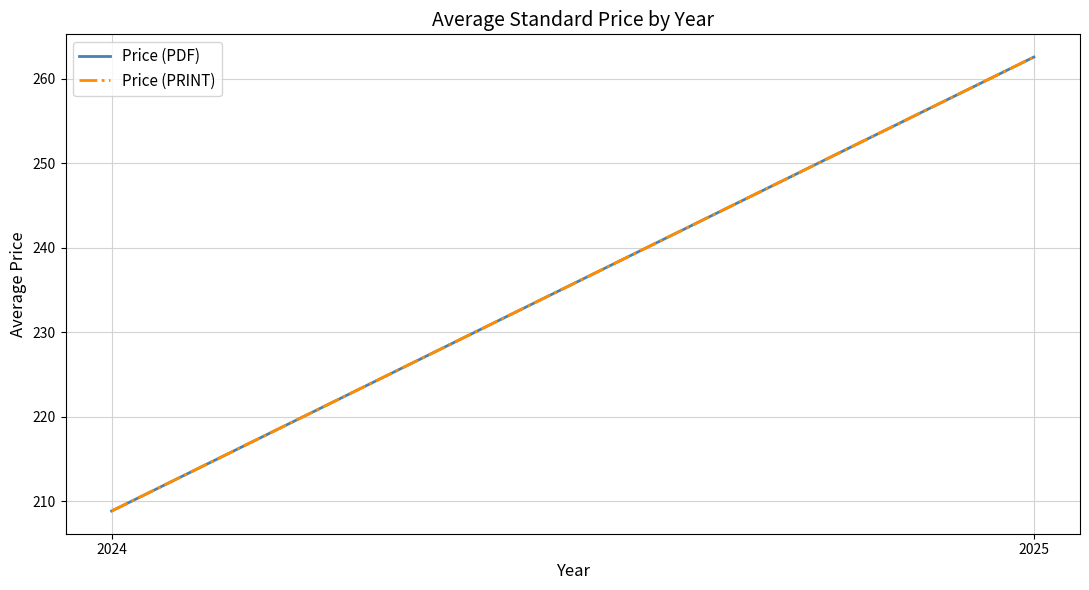

Reading left to right, what are all the values shown in this chart?

Price (PDF): 2024=208.9	2025=262.6
Price (PRINT): 2024=208.9	2025=262.6